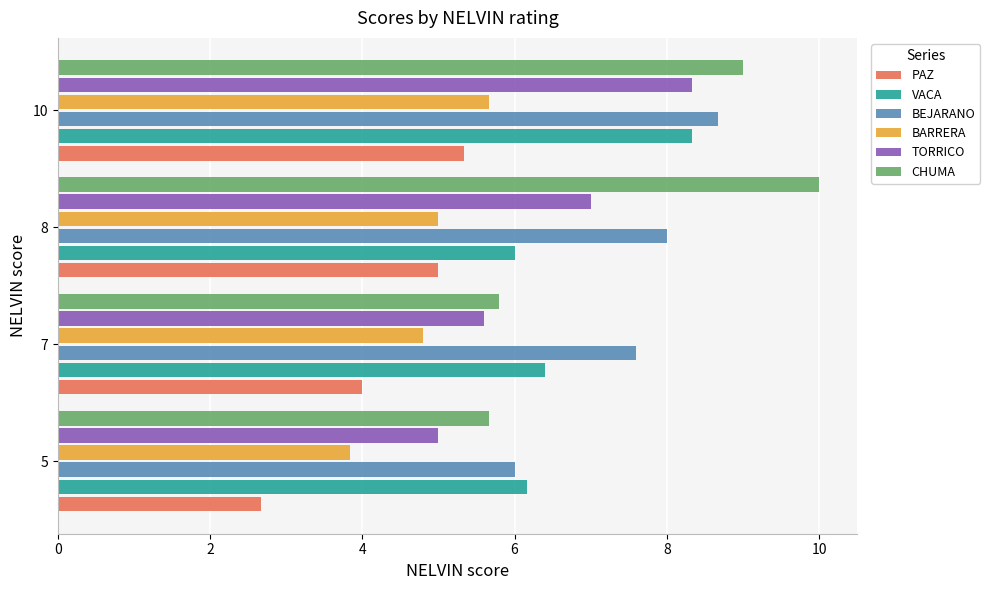

Count the number of categories in the chart.

4